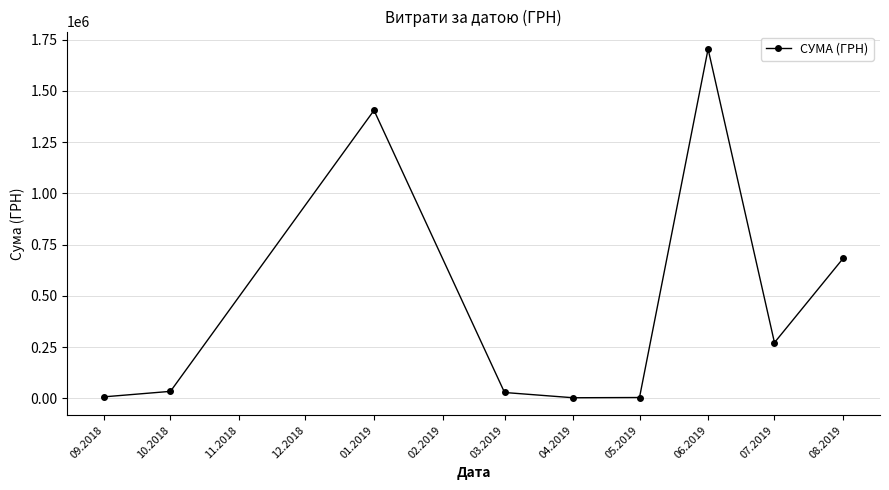

The value at 07.2019 is 137521.5. True or false?

False